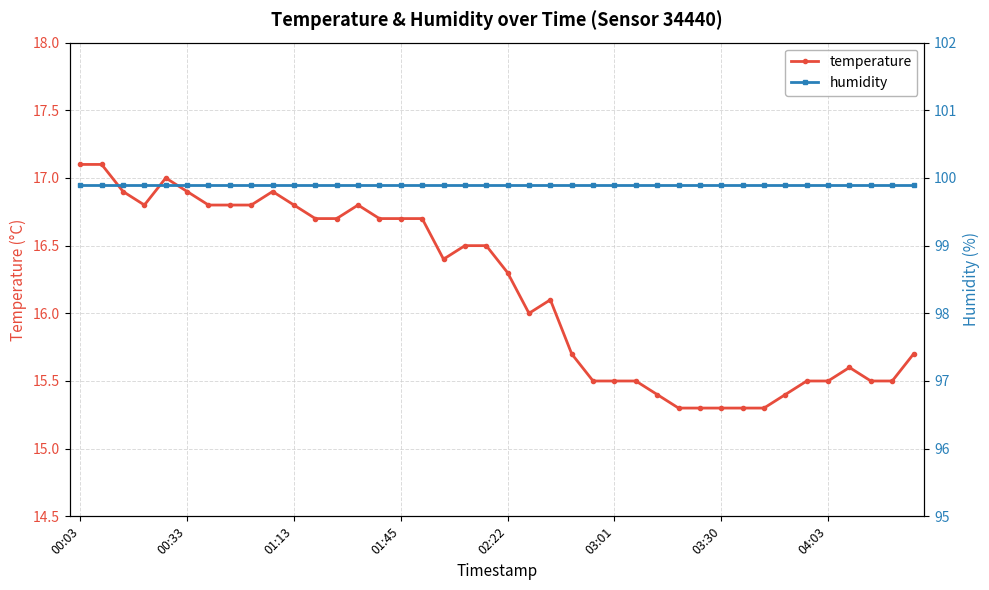

What is the maximum value for temperature?

17.1